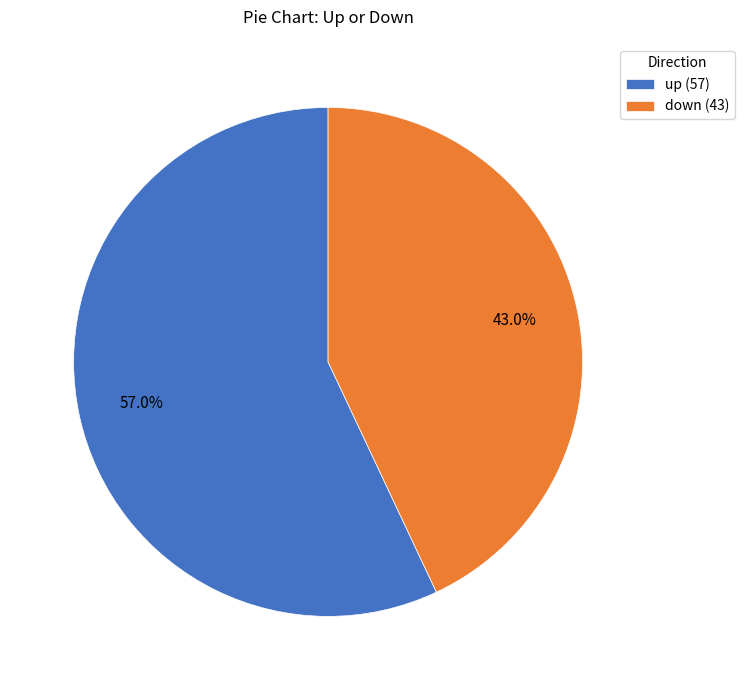

True or false: down accounts for 43% of the total.

True